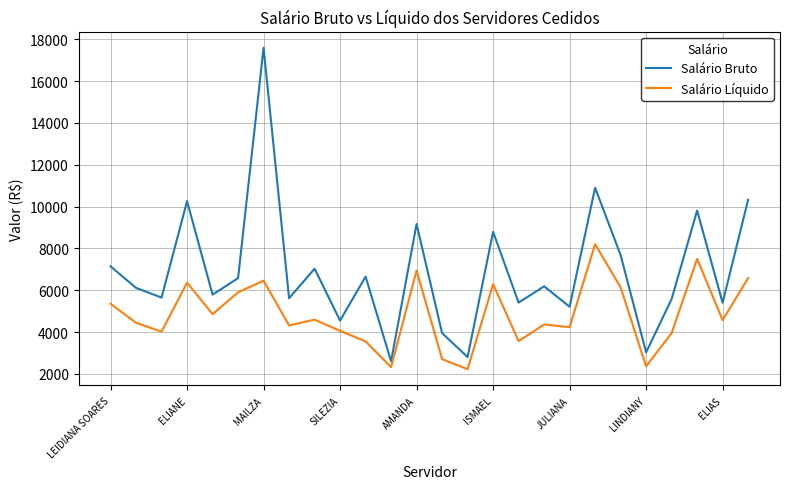

Which series has the largest total across all categories?

Salário Bruto